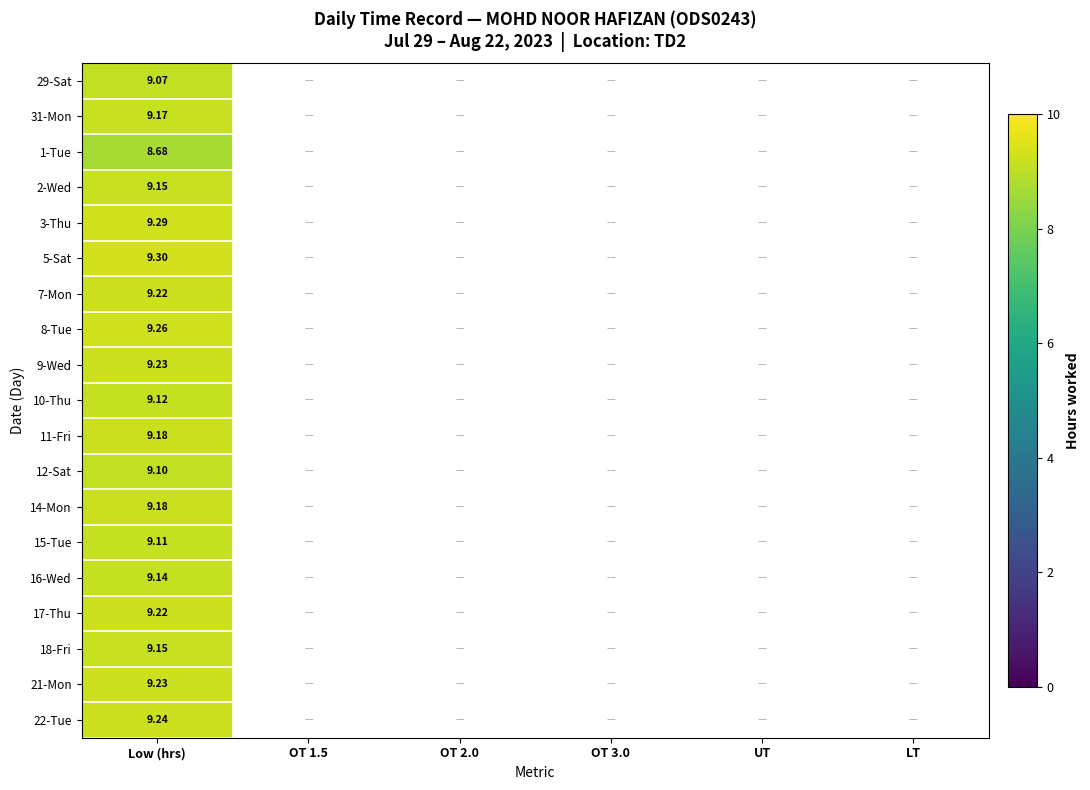

At which category is the sum across all series the highest?

Low (hrs)